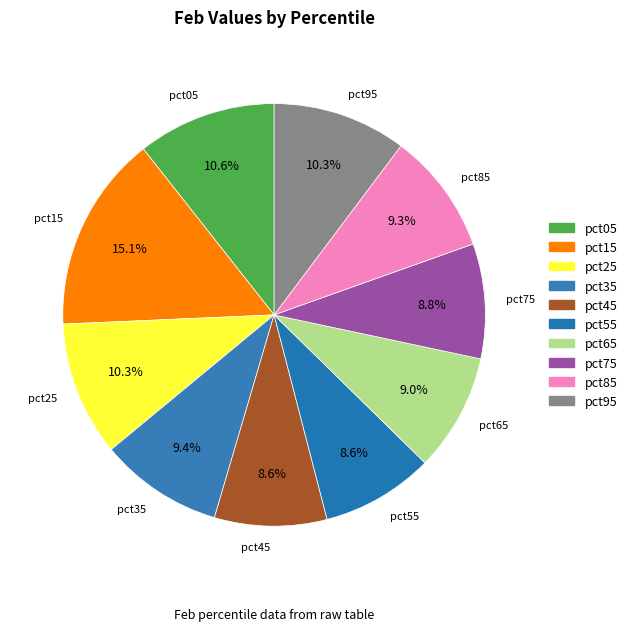

What is the largest slice in the pie chart?

pct15